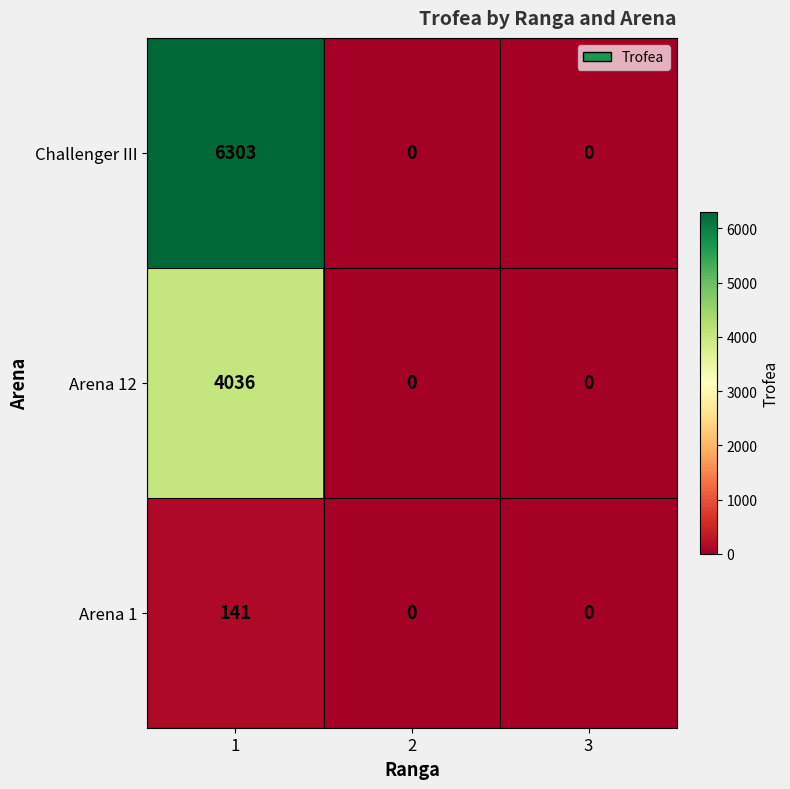

Reading left to right, what are all the values shown in this chart?

Challenger III: 1=6303	2=0	3=0
Arena 12: 1=4036	2=0	3=0
Arena 1: 1=141	2=0	3=0